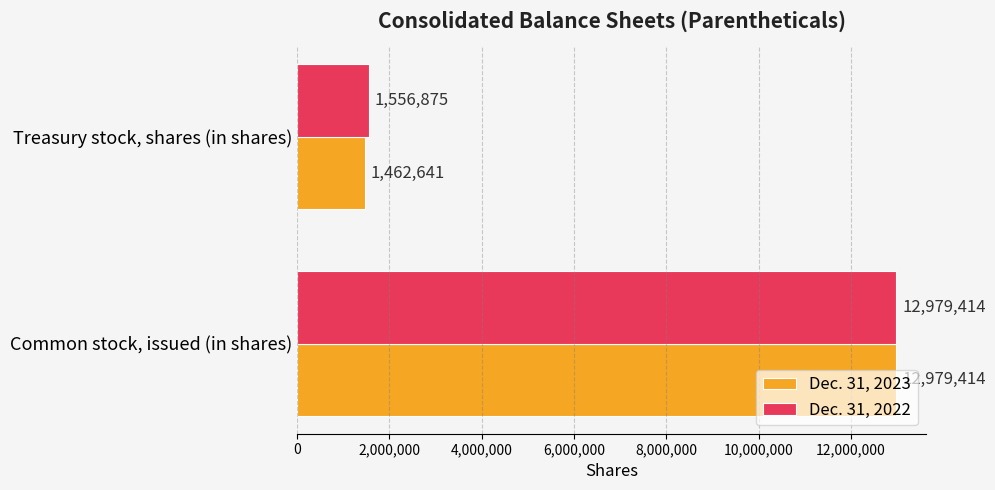

What is the sum of all Dec. 31, 2023 values?

14442055